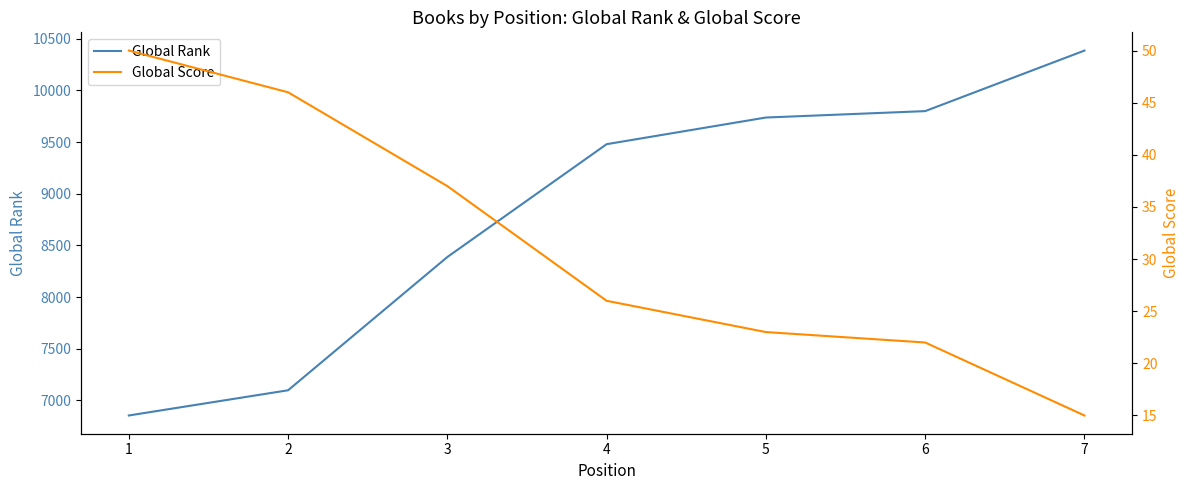

Rank the series at 7 from highest to lowest value.

Global Rank, Global Score